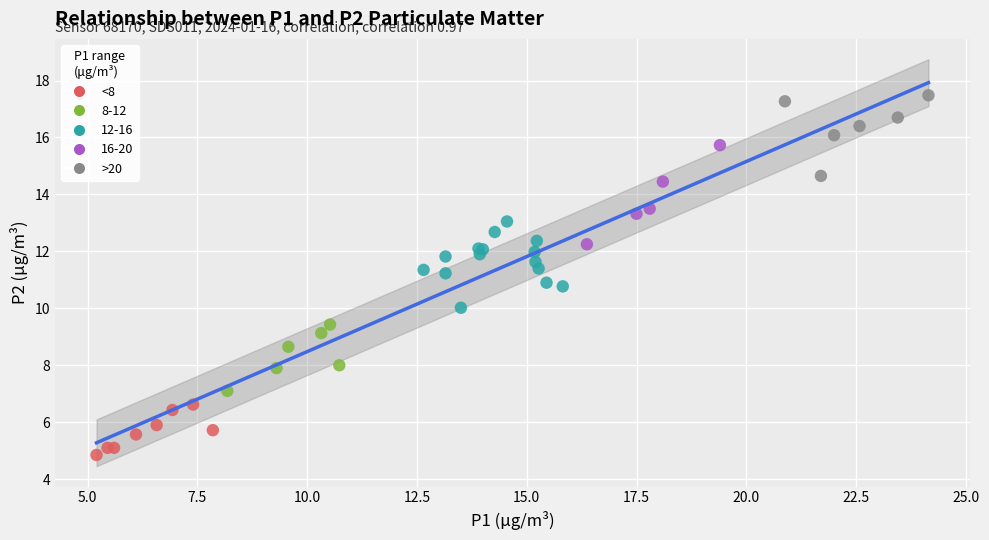

Which series contains the lowest Y value?

<8